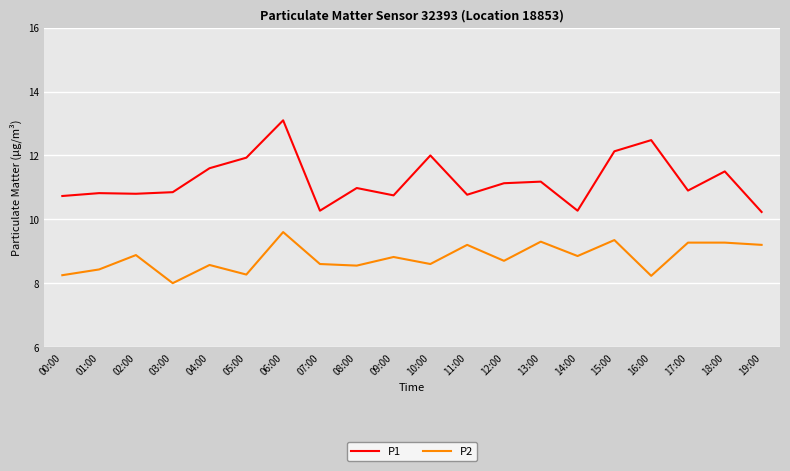

What is the greatest value displayed?

13.1